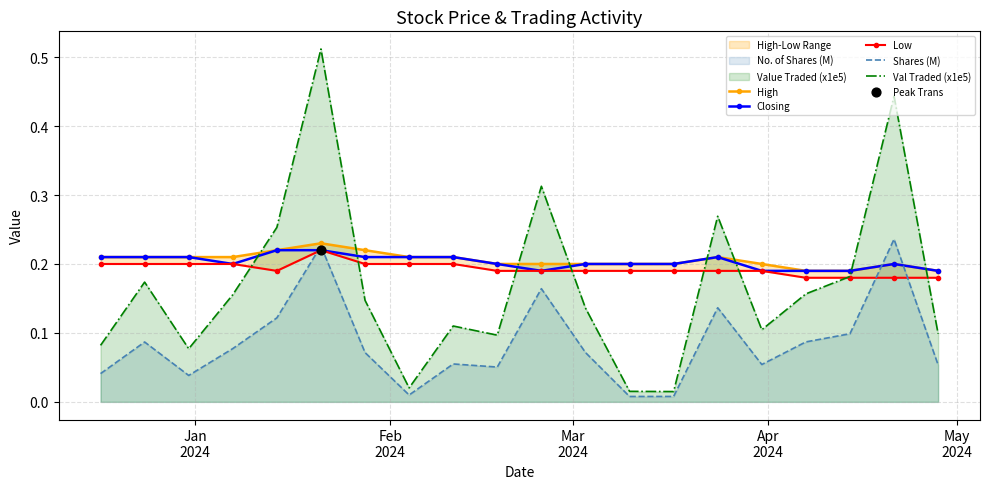

True or false: Closing and Val Traded (x1e5) intersect in this chart.

True